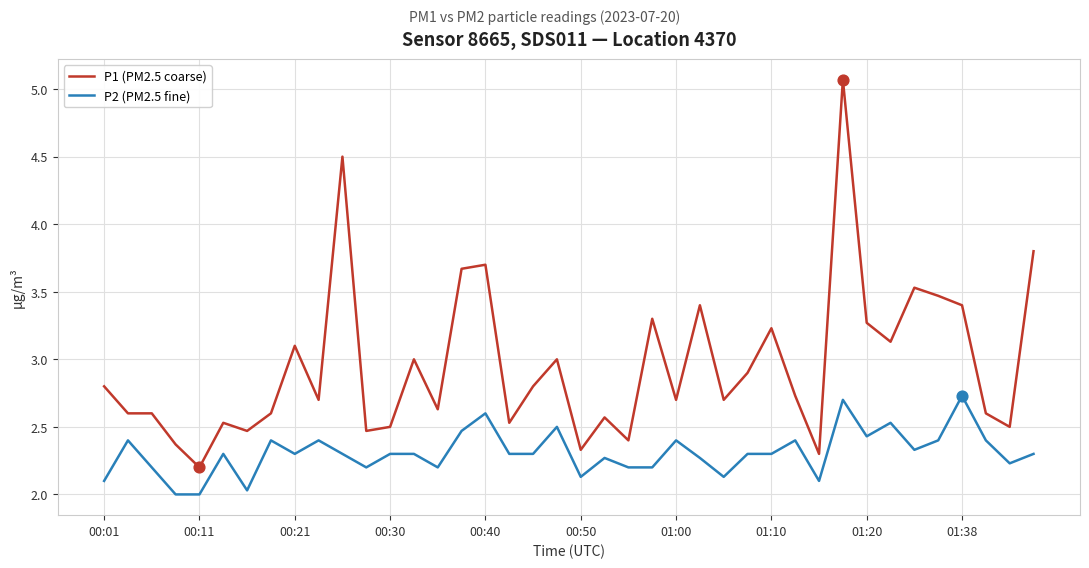

Which series has the largest total across all categories?

P1 (PM2.5 coarse)